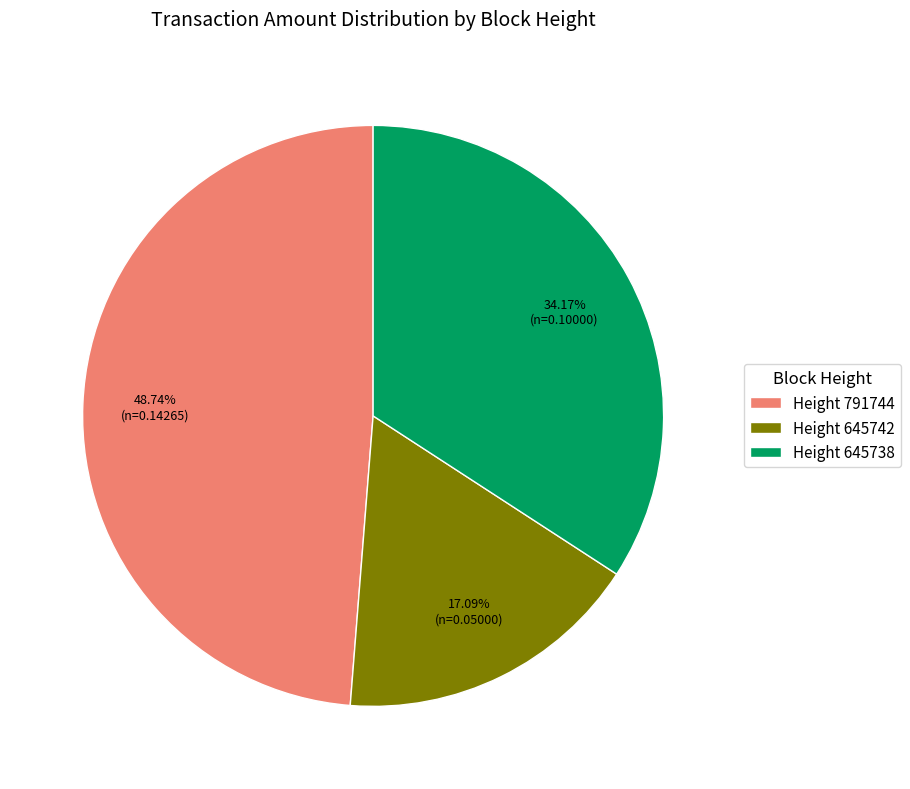

Is there any slice that represents more than half of the pie?

No